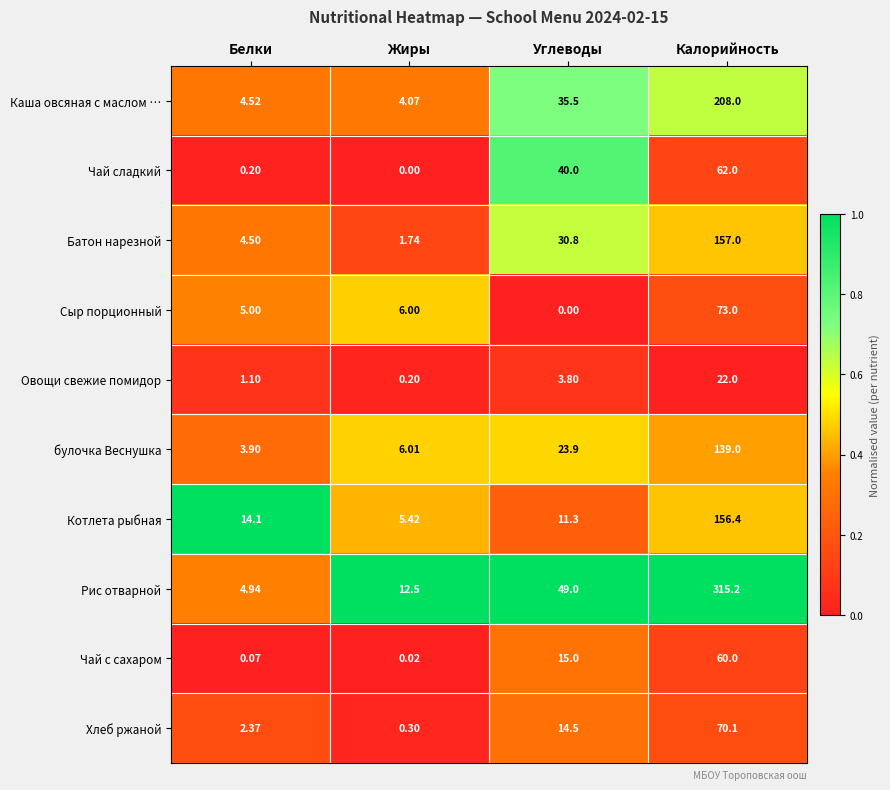

At which label is Батон нарезной closest to 79?

Углеводы